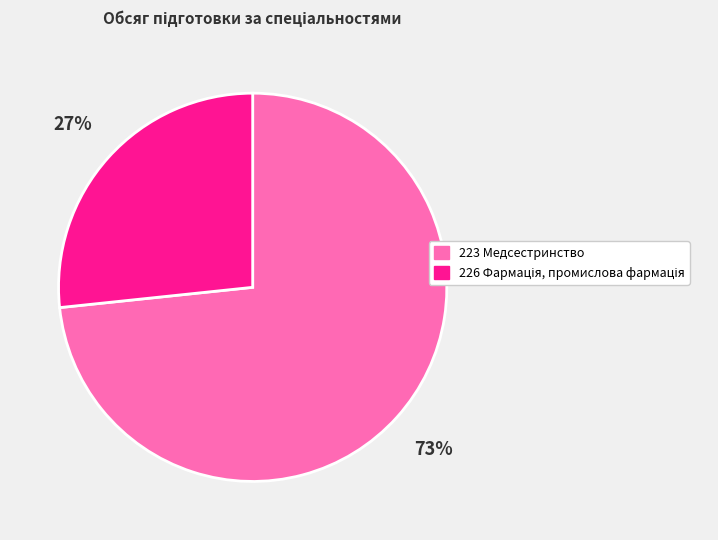

Which slice is the largest?

223 Медсестринство